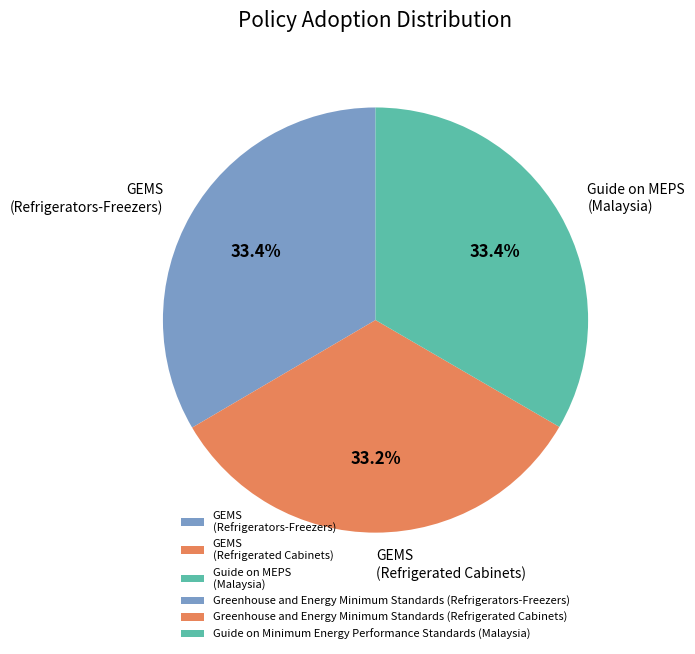

Does GEMS (Refrigerated Cabinets) represent more than half of the total?

No